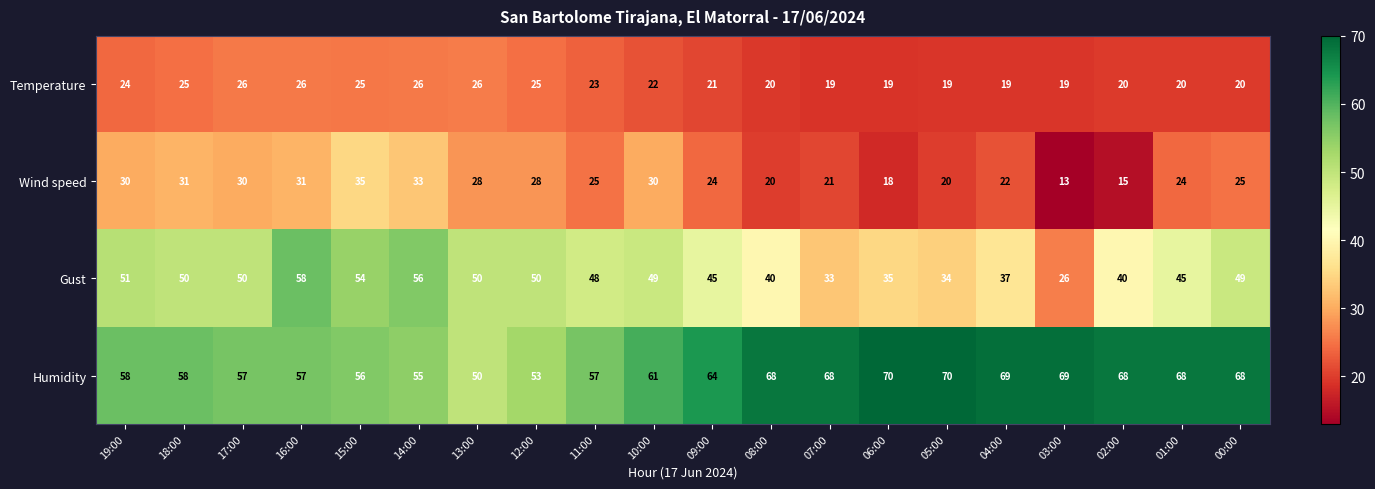

At 15:00, list the series in order from smallest to largest.

Temperature, Wind speed, Gust, Humidity